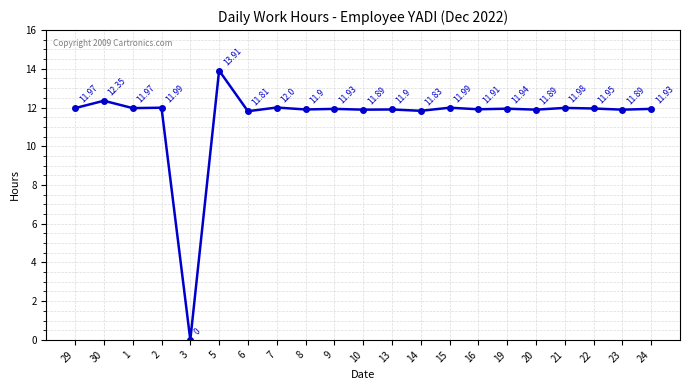

Between 20 and 15, which is larger?

15